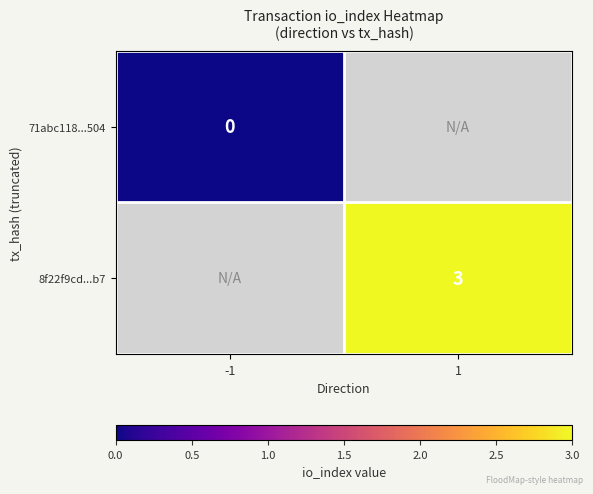

Which label corresponds to the smallest value in the chart?

-1